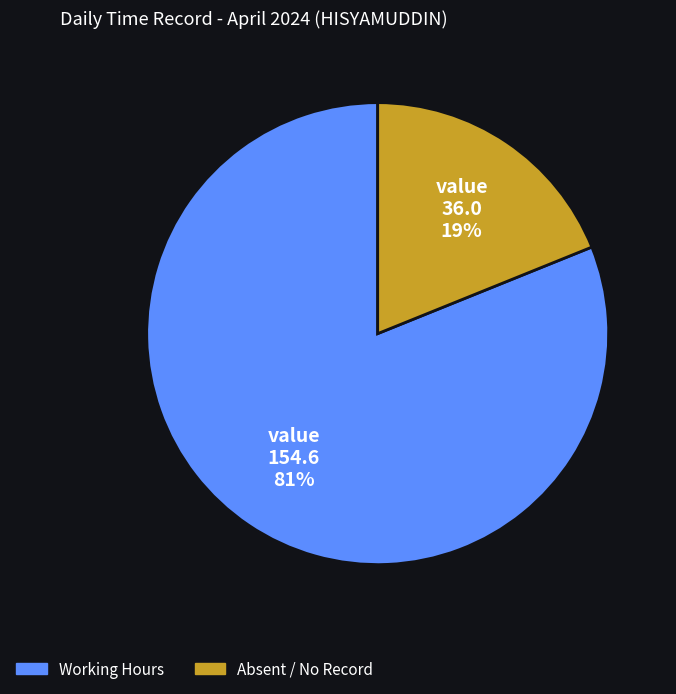

Is the sum of Working Hours and Absent / No Record greater than half?

Yes